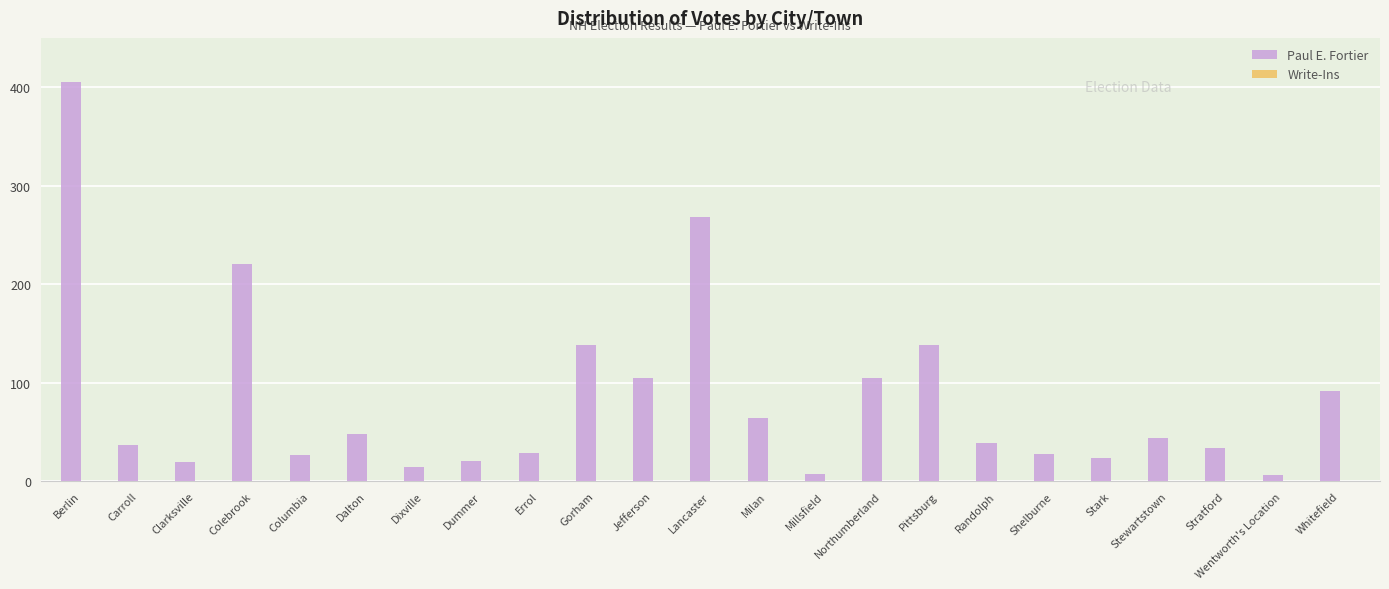

Is it true that the value at Clarksville is 20?

True